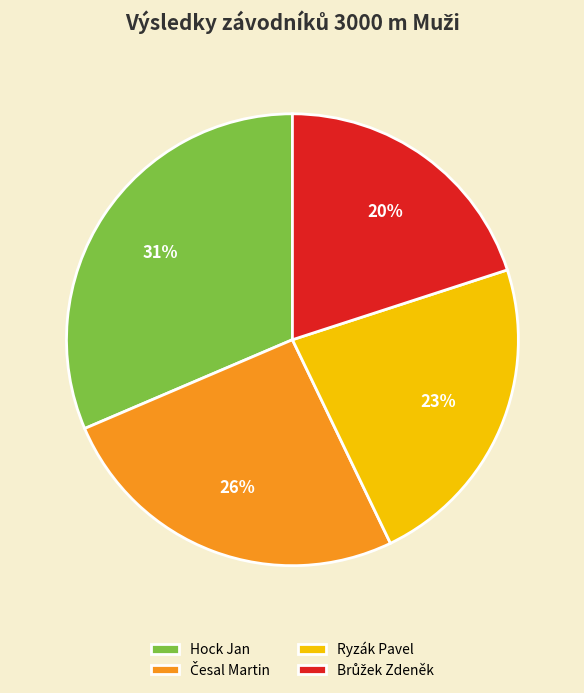

Which slice is the largest?

Hock Jan